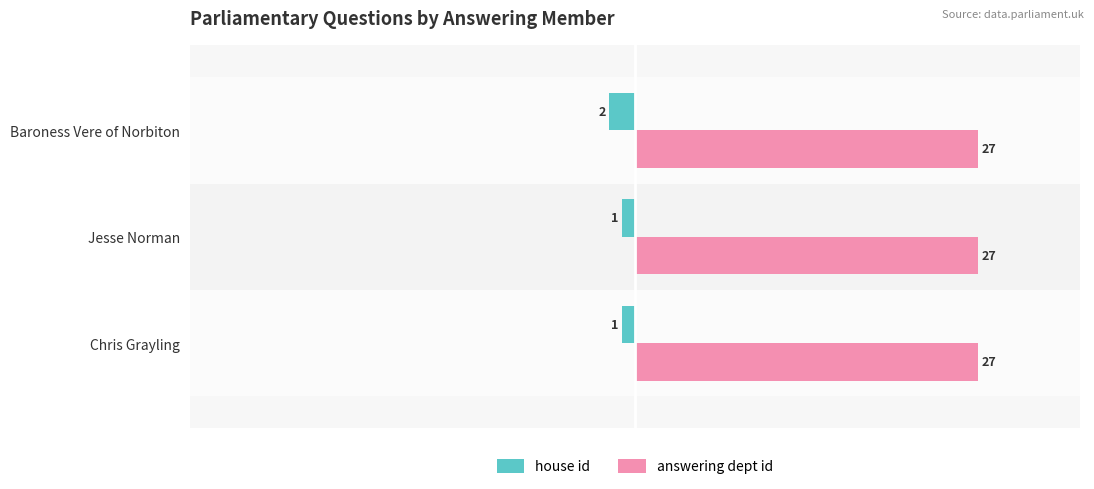

Rank the series by their average value, from highest to lowest.

answering dept id, house id